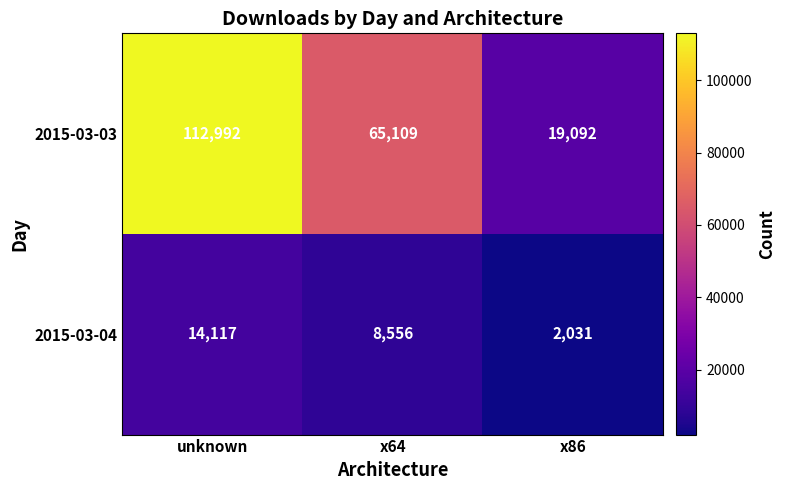

What value does the 2015-03-04 series have at x86?

2031